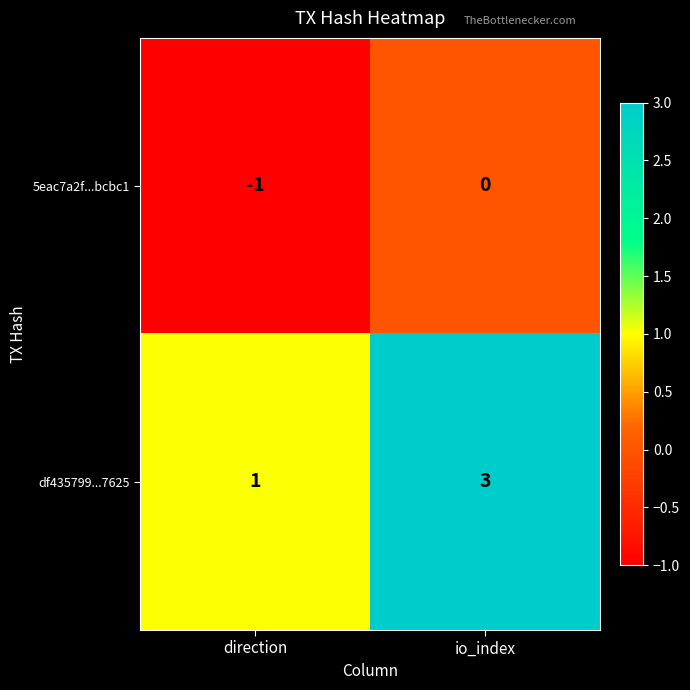

At which category does the chart reach its minimum across all series?

direction